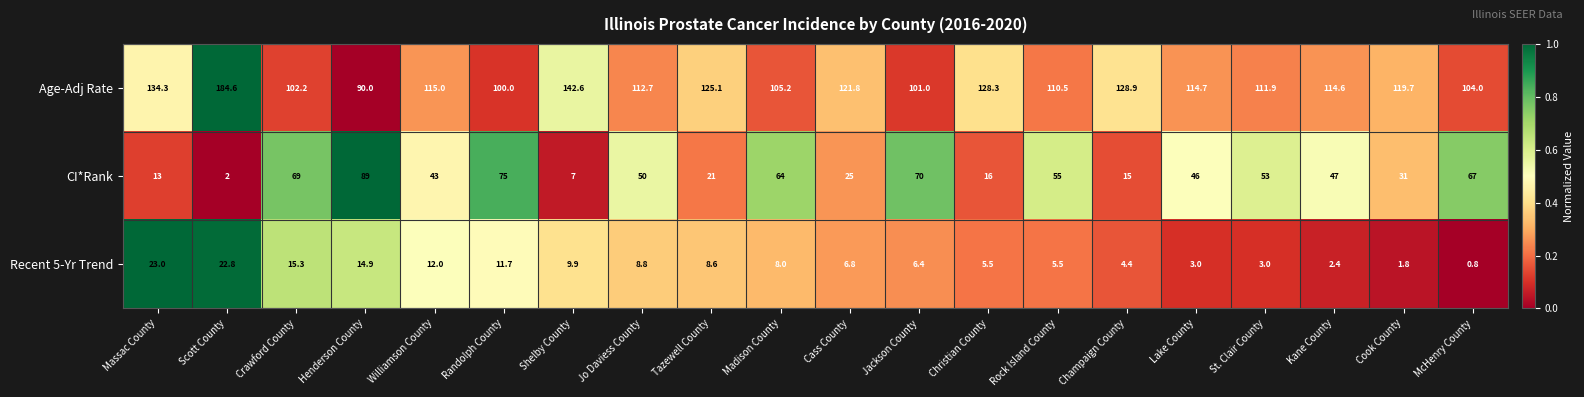

Which series has the largest total across all categories?

Age-Adj Rate